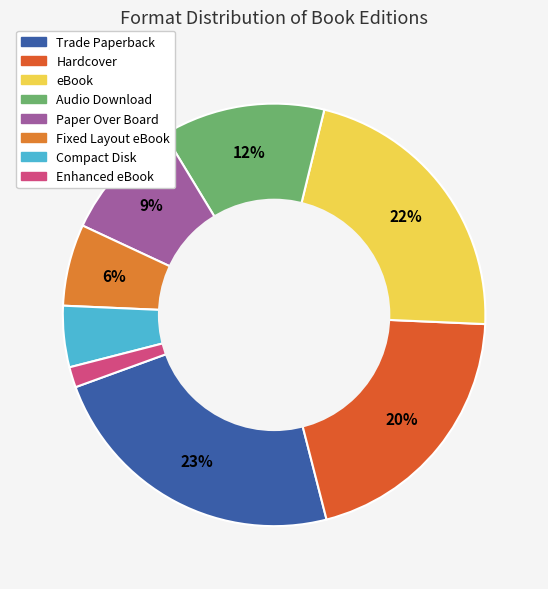

Which slice is the largest?

Trade Paperback